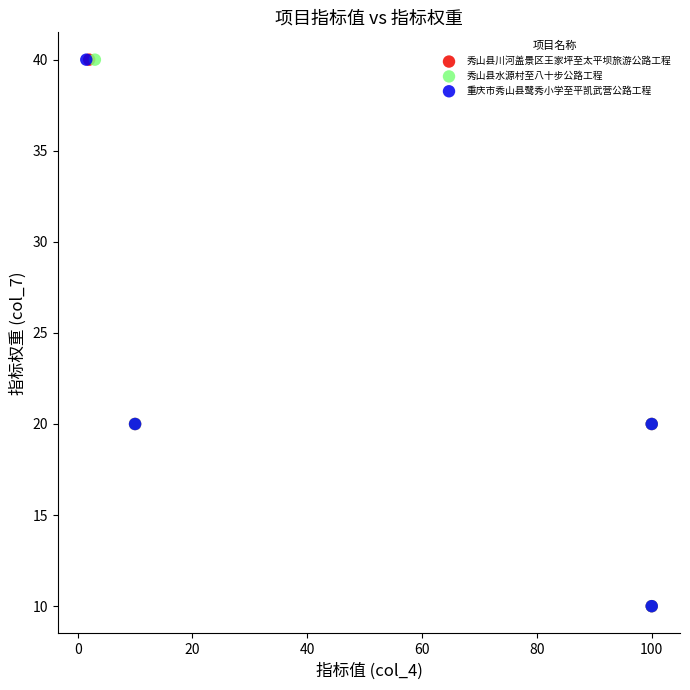

What are all the series names shown in the legend?

秀山县川河盖景区王家坪至太平坝旅游公路工程, 秀山县水源村至八十步公路工程, 重庆市秀山县鹭秀小学至平凯武营公路工程